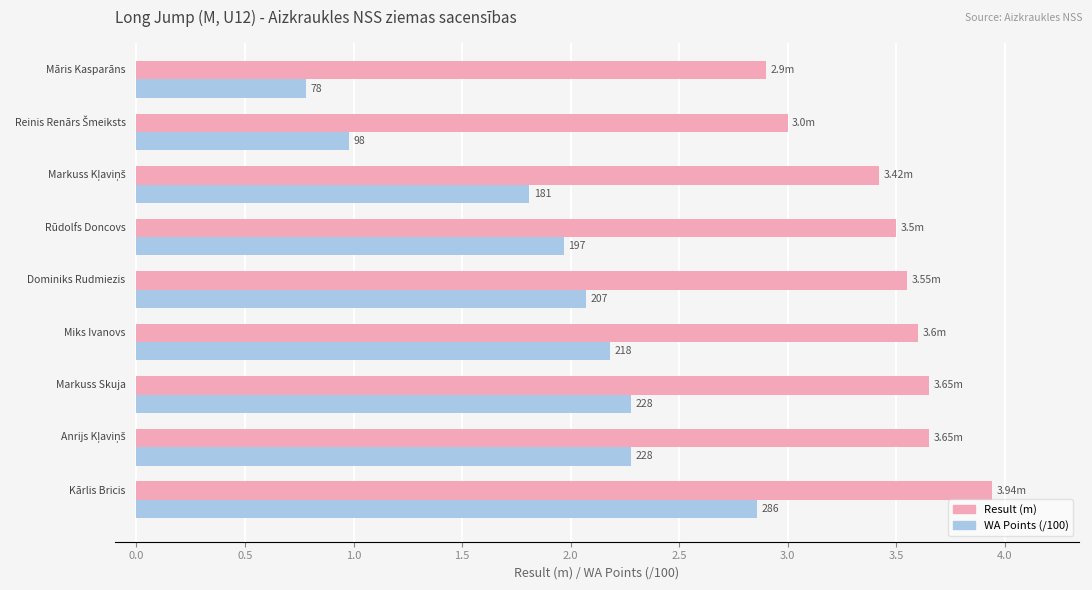

What is the label of the 6th bar from the right?

1.0